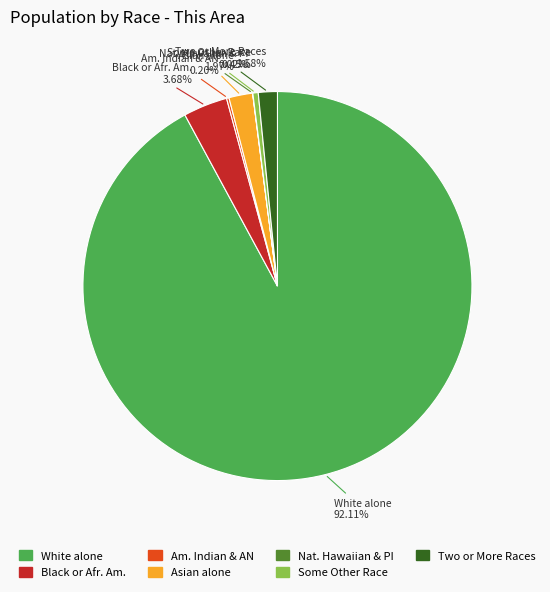

Is there any slice that represents more than half of the pie?

Yes